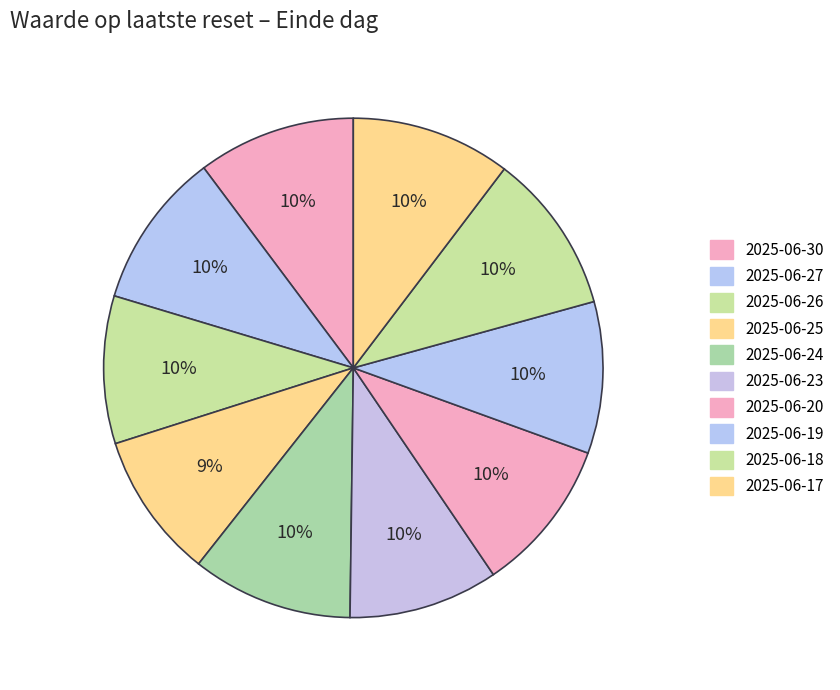

What percentage is NOT represented by 2025-06-25?

90.5%